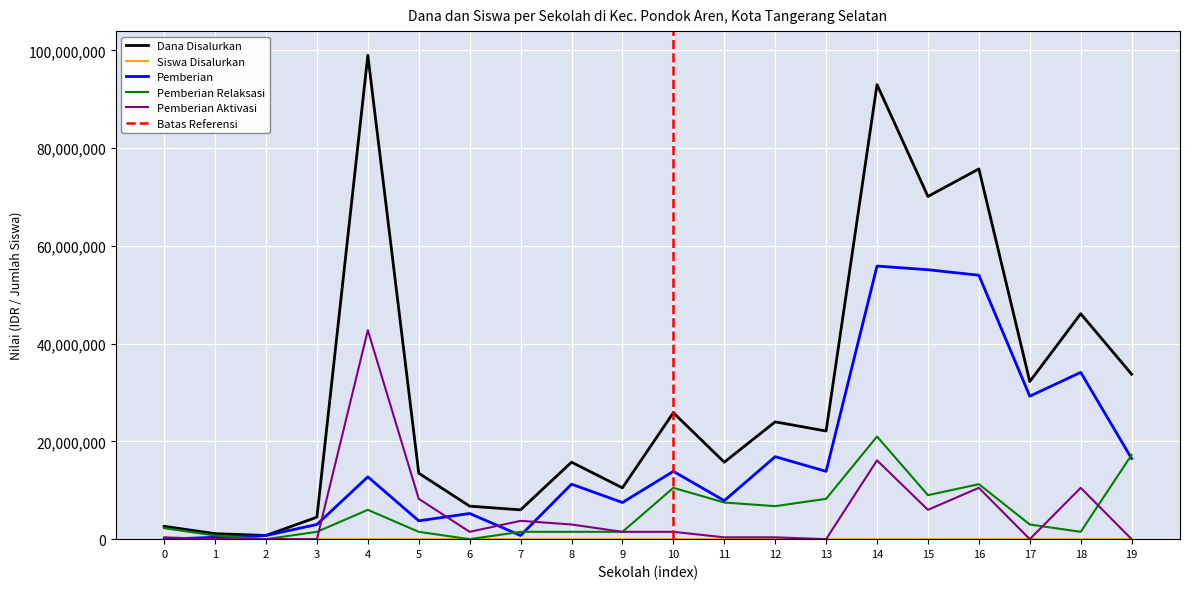

Reading left to right, what are all the values shown in this chart?

Dana Disalurkan: 2625000	1125000	750000	4500000	99000000	13500000	6750000	6000000	15750000	10500000	25875000	15750000	24000000	22125000	93000000	70125000	75750000	32250000	46125000	33750000
Siswa Disalurkan: 4	2	1	8	132	19	11	8	23	14	38	22	34	32	138	108	107	49	68	47
Pemberian: 0	375000	750000	3000000	12750000	3750000	5250000	750000	11250000	7500000	13875000	7875000	16875000	13875000	55875000	55125000	54000000	29250000	34125000	16500000
Pemberian Relaksasi: 2250000	750000	0	1500000	6000000	1500000	0	1500000	1500000	1500000	10500000	7500000	6750000	8250000	21000000	9000000	11250000	3000000	1500000	17250000
Pemberian Aktivasi: 375000	0	0	0	42750000	8250000	1500000	3750000	3000000	1500000	1500000	375000	375000	0	16125000	6000000	10500000	0	10500000	0